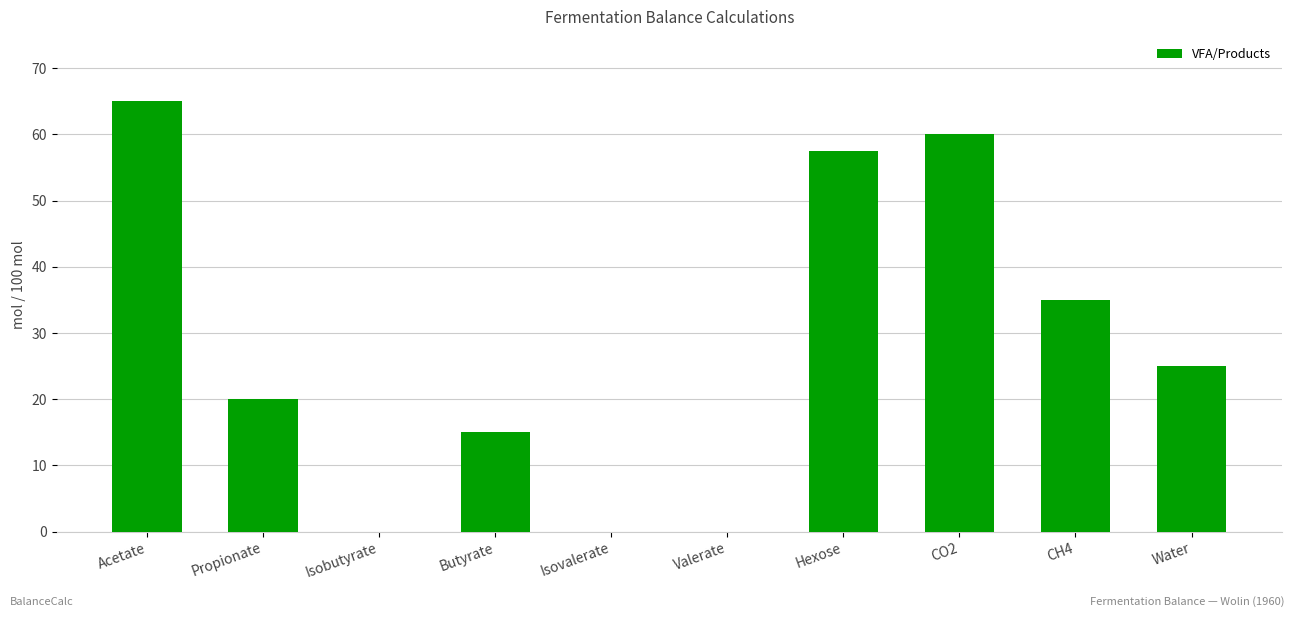

How many distinct data groups are displayed?

1